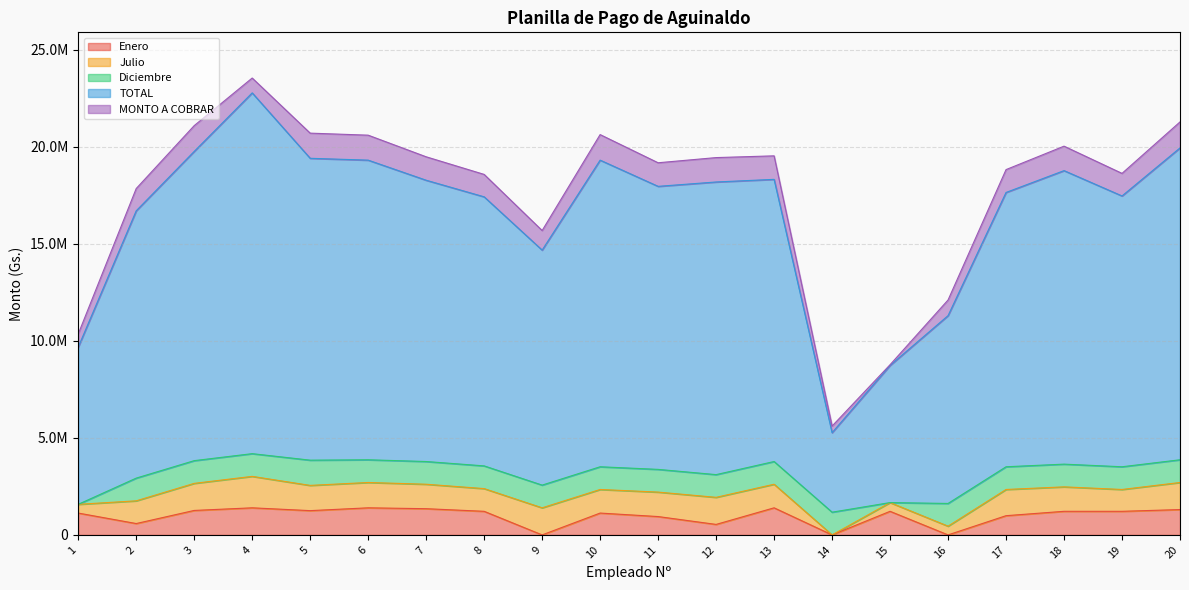

What is the sum of the Julio values at 12 and 10?

2610000